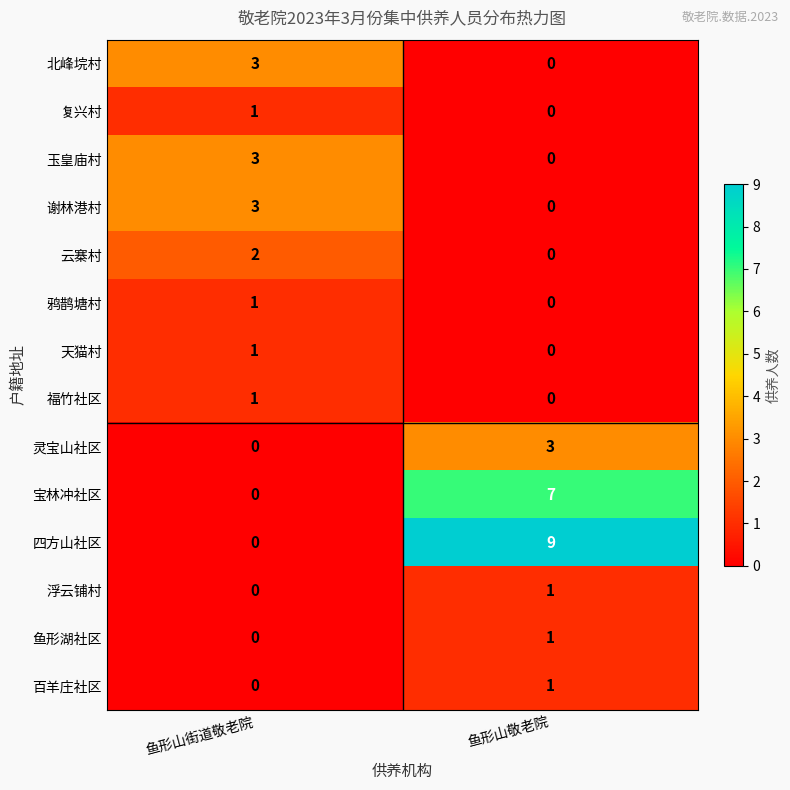

What is the greatest value displayed?

9